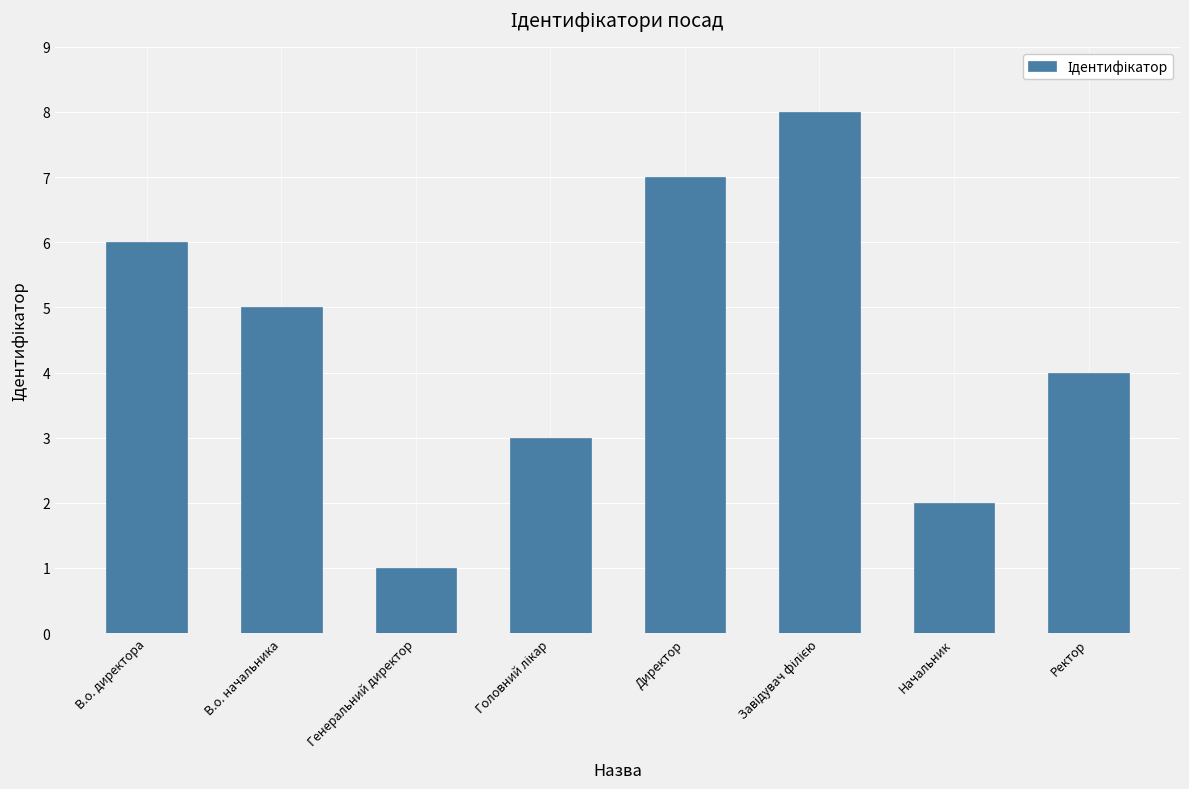

Count the values in the range 3 to 7.

5